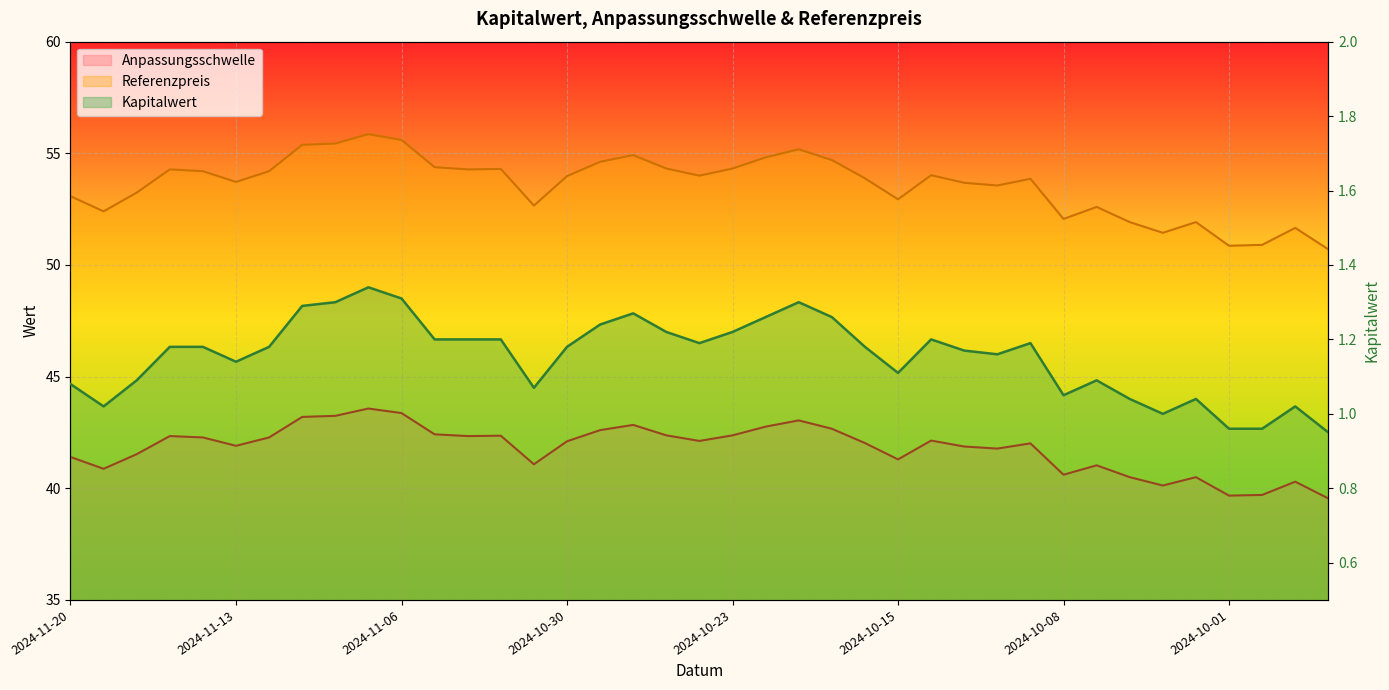

How many lines are shown in the chart?

3